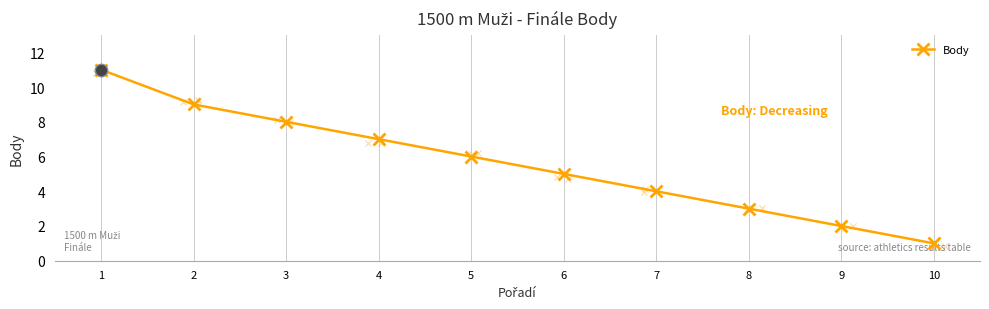

Approximately how many times larger is the value at 7 compared to 10?

4.0